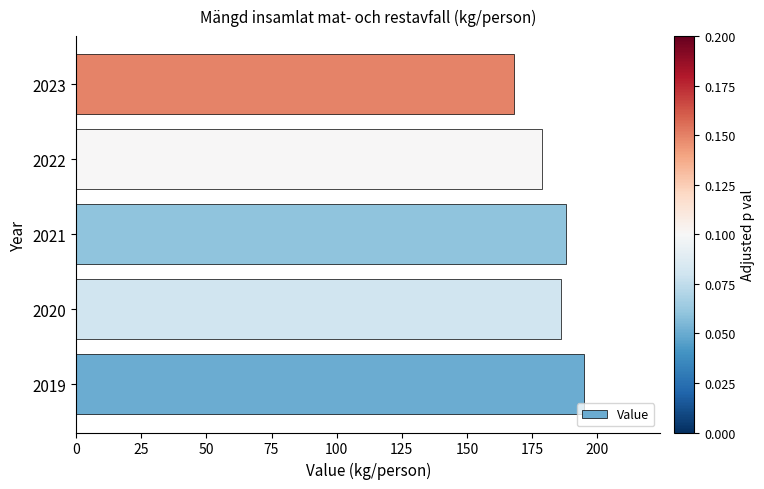

What is the difference between the maximum and minimum values?

27